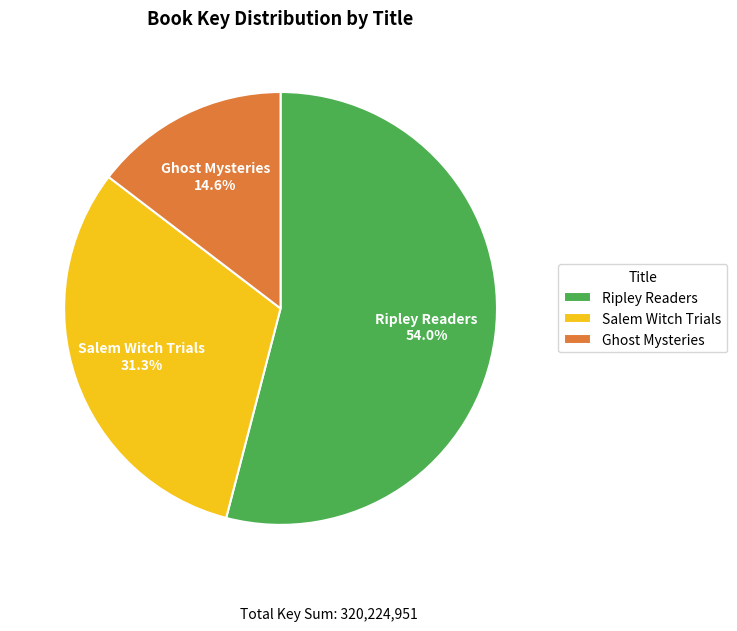

Which slice represents more than half of the pie?

Ripley Readers